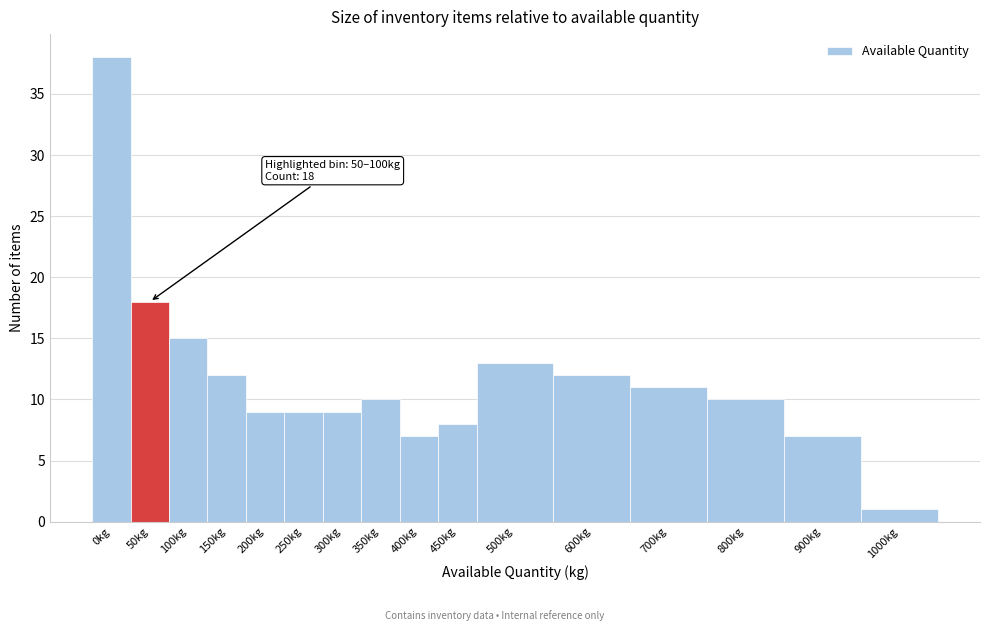

Reading left to right, list all the values displayed in this chart.

38	18	15	12	9	9	9	10	7	8	13	12	11	10	7	1